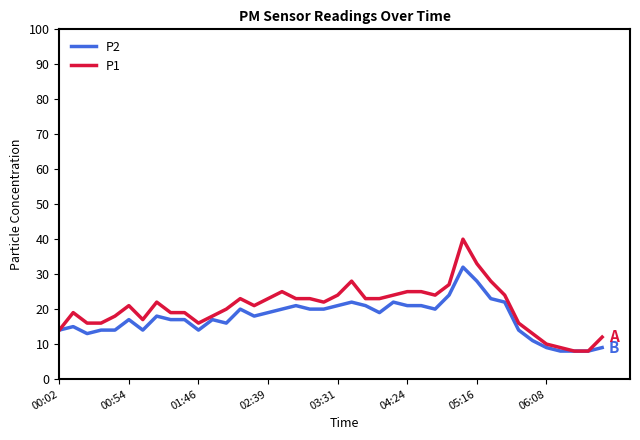

What is the greatest value displayed?

40